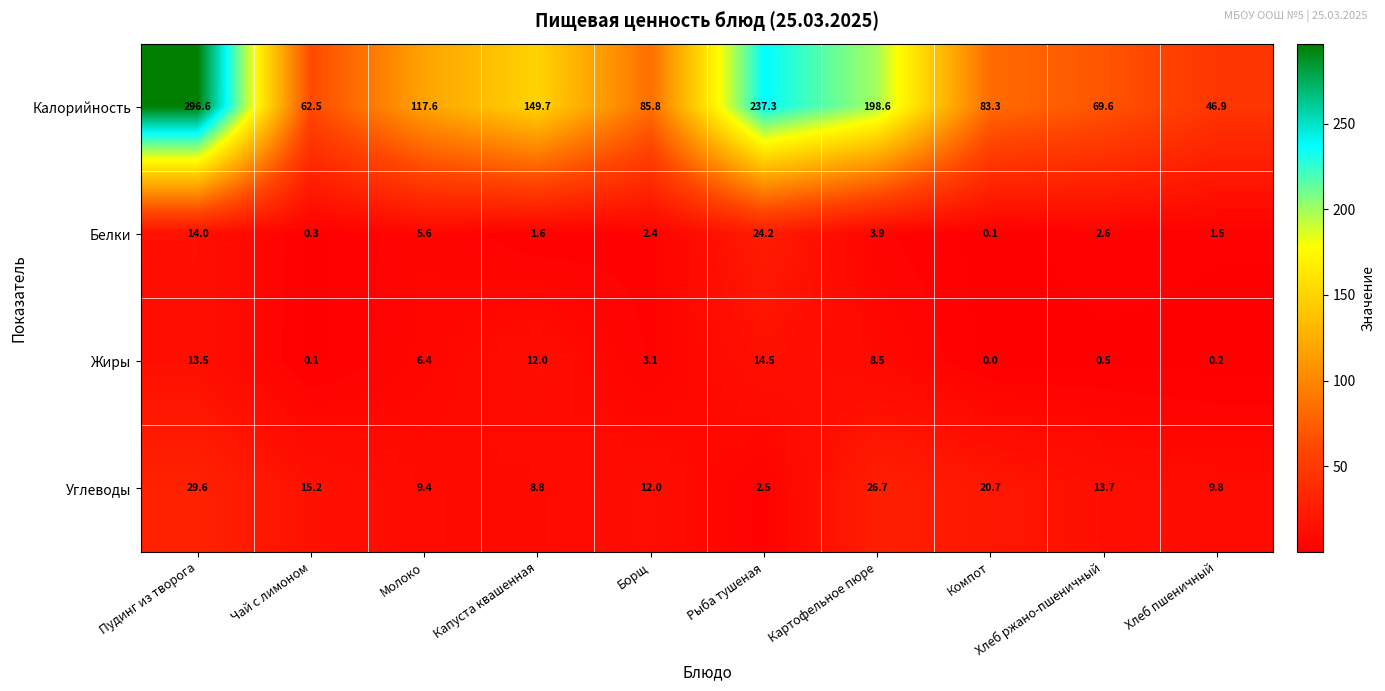

How many data points in Калорийность are less than 117?

5